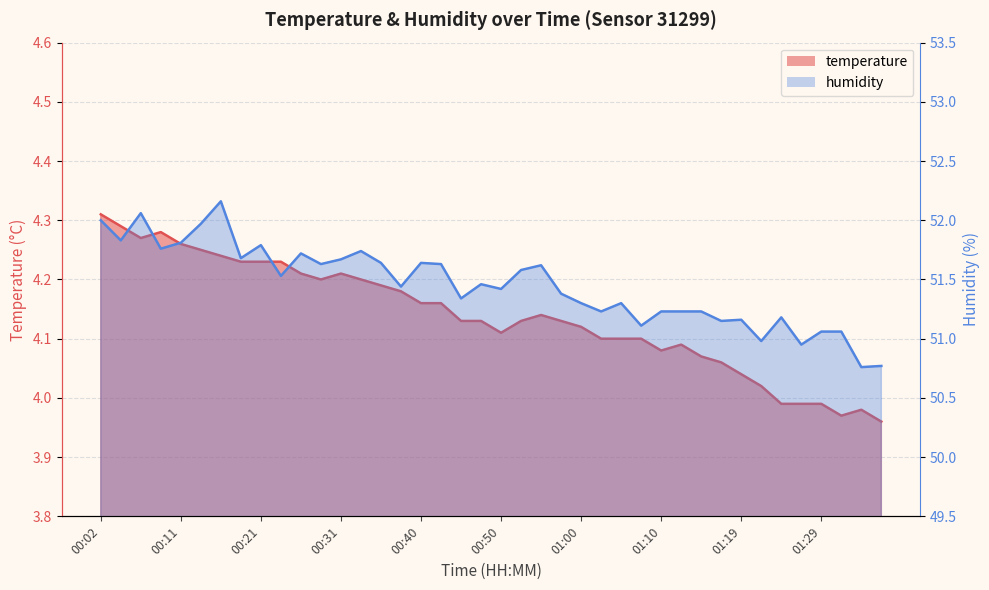

What is the label of the 33rd point from the right?

00:19